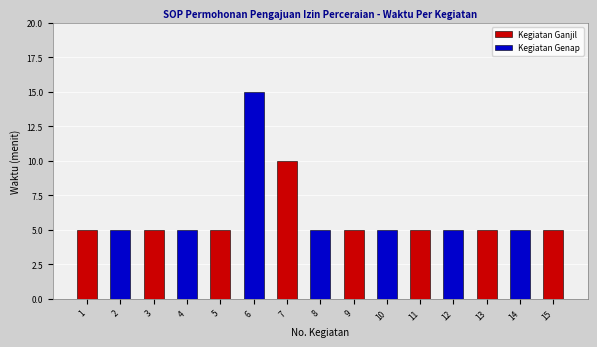

What is the ratio of the value at 4 to the value at 8?

1.0